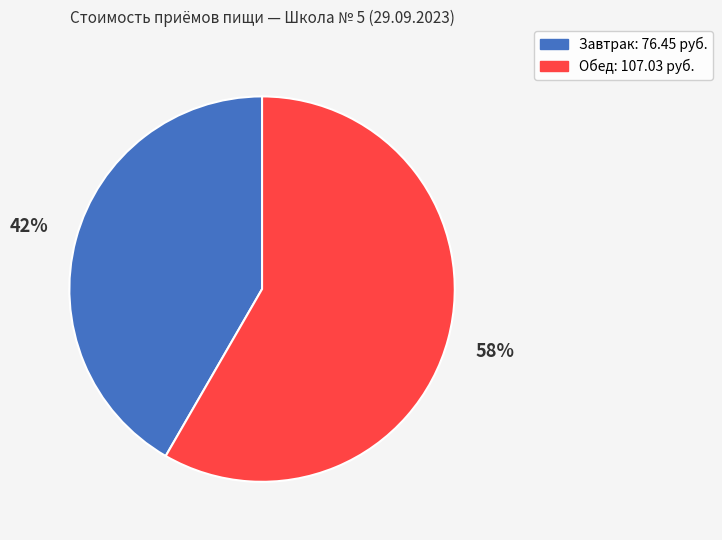

To the nearest percent, what is the combined percentage of Обед and Завтрак?

100%